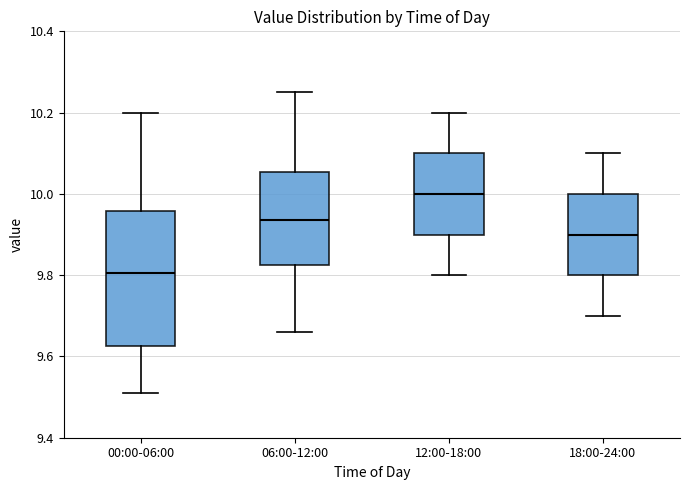

Which box is the tallest, from its lower edge to its upper edge?

00:00-06:00